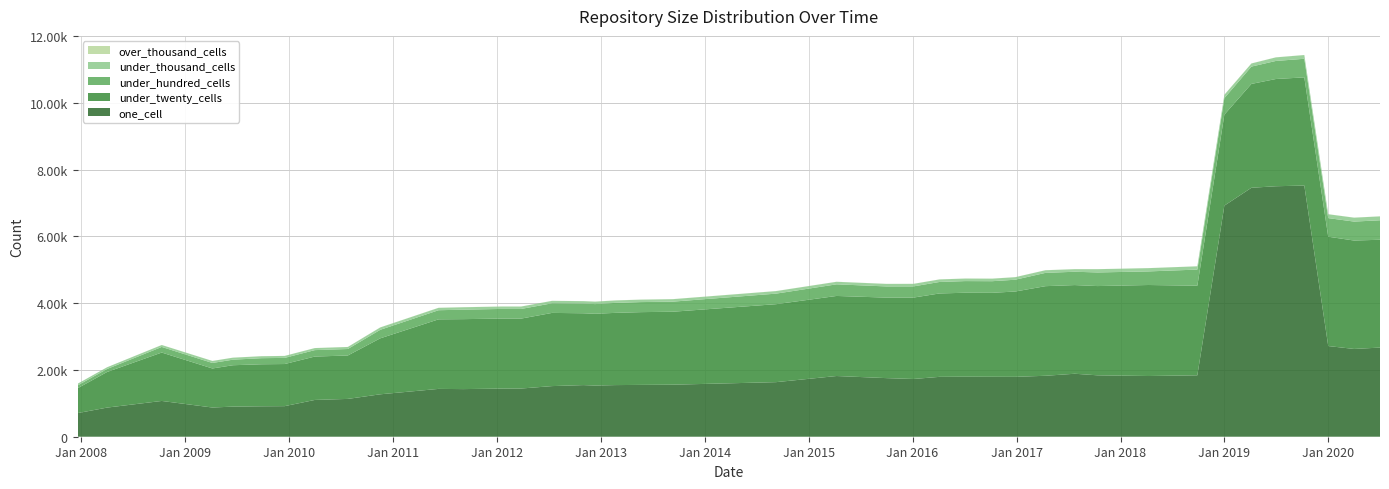

Reading left to right, transcribe all the data shown in this chart.

one_cell: 707	873	1072	875	902	912	916	1102	1133	1271	1433	1427	1442	1444	1517	1547	1533	1547	1553	1559	1635	1819	1756	1730	1794	1798	1796	1794	1826	1887	1840	1819	1840	6924	7459	7505	7526	2717	2630	2671
under_twenty_cells: 744	1067	1450	1170	1240	1259	1262	1300	1301	1677	2084	2096	2098	2095	2193	2152	2151	2164	2180	2186	2336	2399	2412	2439	2499	2516	2516	2557	2685	2657	2674	2727	2685	2727	3112	3213	3241	3276	3248	3231
under_hundred_cells: 84	90	168	165	166	182	184	193	194	255	273	284	289	289	288	291	290	299	301	302	316	348	335	335	344	349	348	353	398	399	408	407	483	494	519	541	557	557	568	583
under_thousand_cells: 52	52	58	60	60	59	59	61	61	71	72	72	72	72	73	72	73	73	73	74	76	76	76	76	76	76	76	76	79	77	98	98	98	100	93	107	112	116	117	117
over_thousand_cells: 0	0	1	1	1	1	1	1	1	2	2	2	2	2	2	2	2	2	2	2	2	2	2	2	2	2	2	2	2	2	1	1	1	2	2	2	2	2	2	2